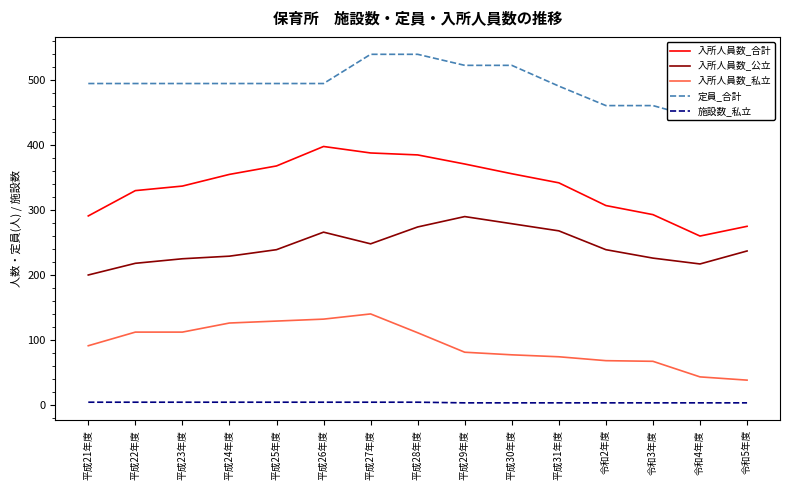

What is the label of the 11th point from the right?

平成25年度